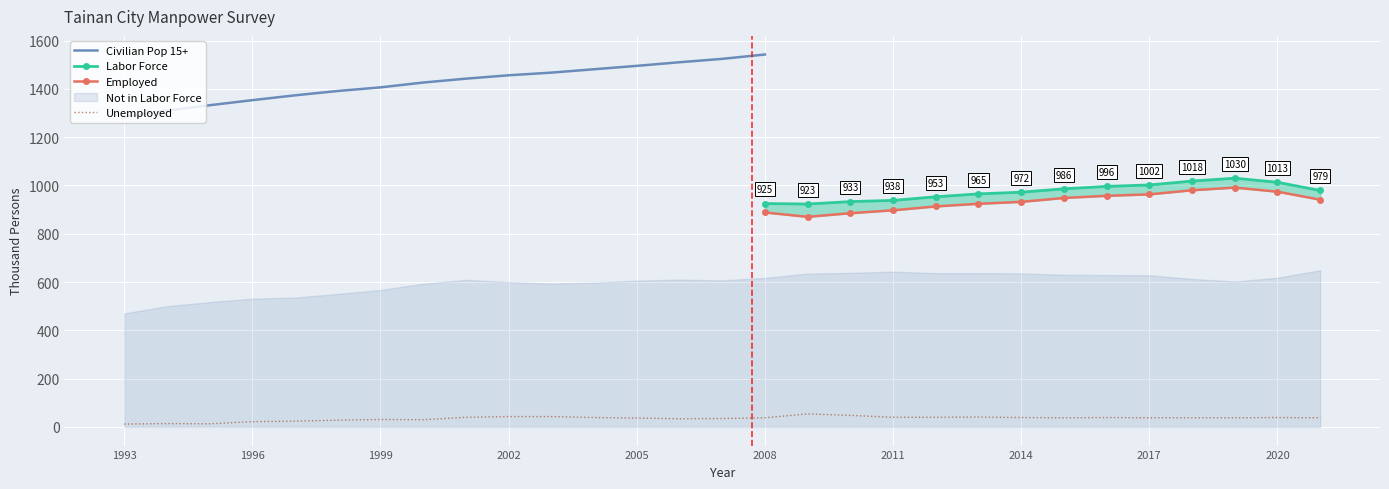

True or false: Employed and Unemployed intersect in this chart.

False